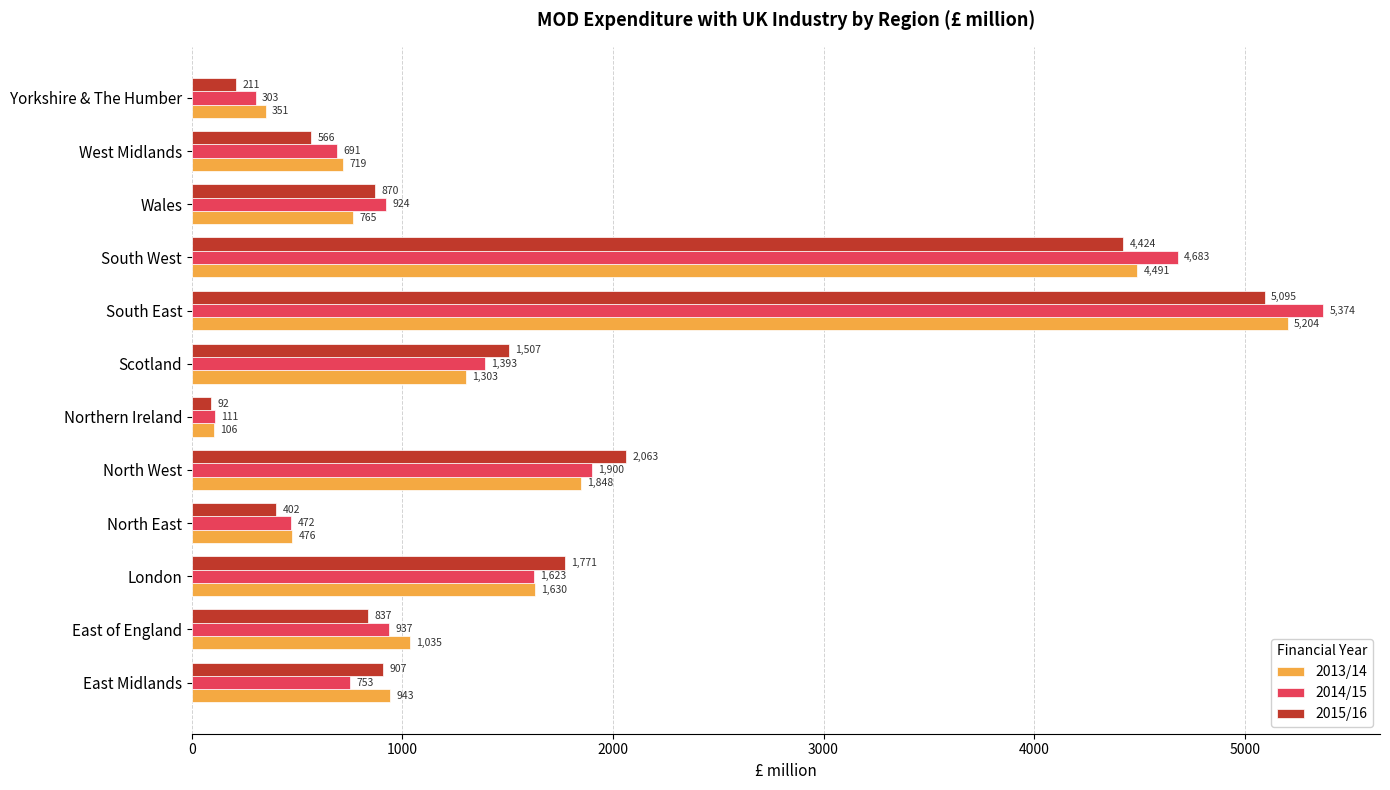

What is the difference between the maximum and minimum values in the 2014/15 series?

5263